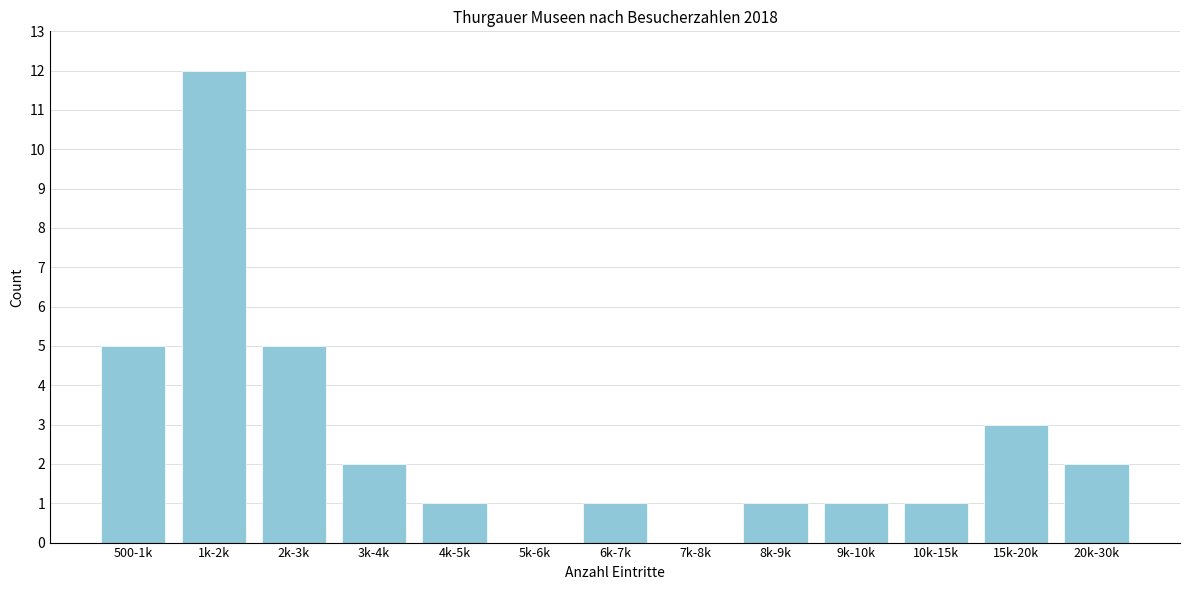

Reading left to right, list all the values displayed in this chart.

500-1k=5	1k-2k=12	2k-3k=5	3k-4k=2	4k-5k=1	5k-6k=0	6k-7k=1	7k-8k=0	8k-9k=1	9k-10k=1	10k-15k=1	15k-20k=3	20k-30k=2